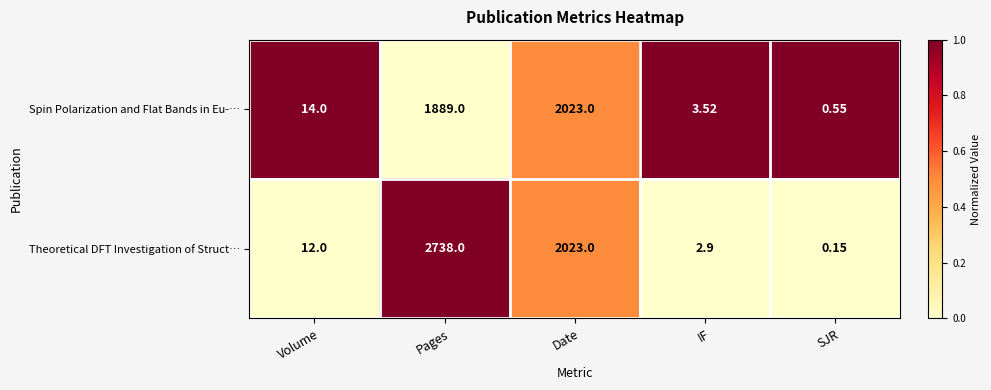

Which series has the largest total across all categories?

Theoretical DFT Investigation of Struct…